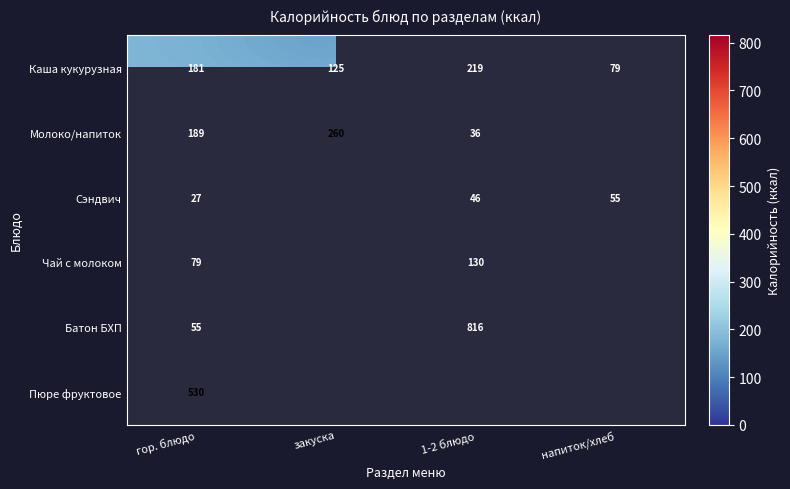

What is the difference between the second highest and second lowest values in the Каша кукурузная series?

56.0